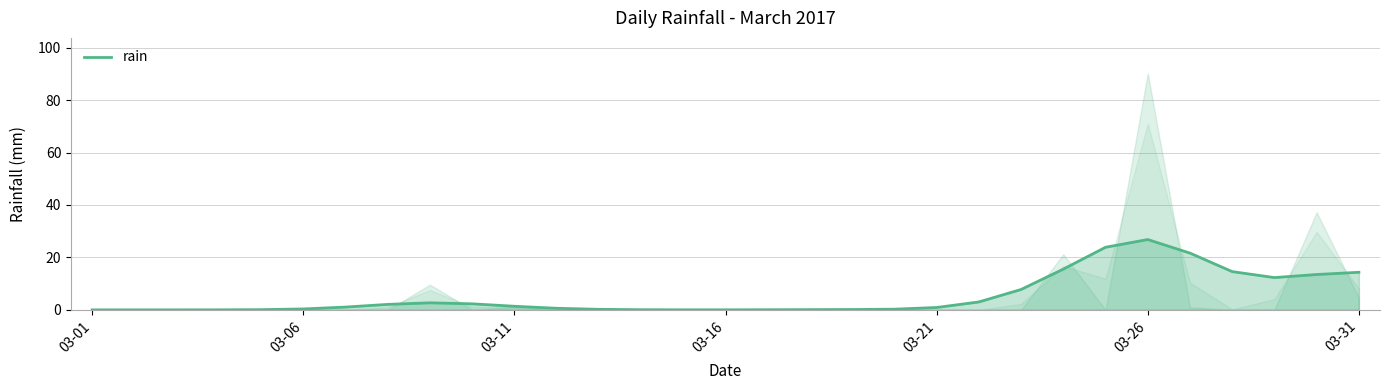

What is the highest value of the rain series?

26.8